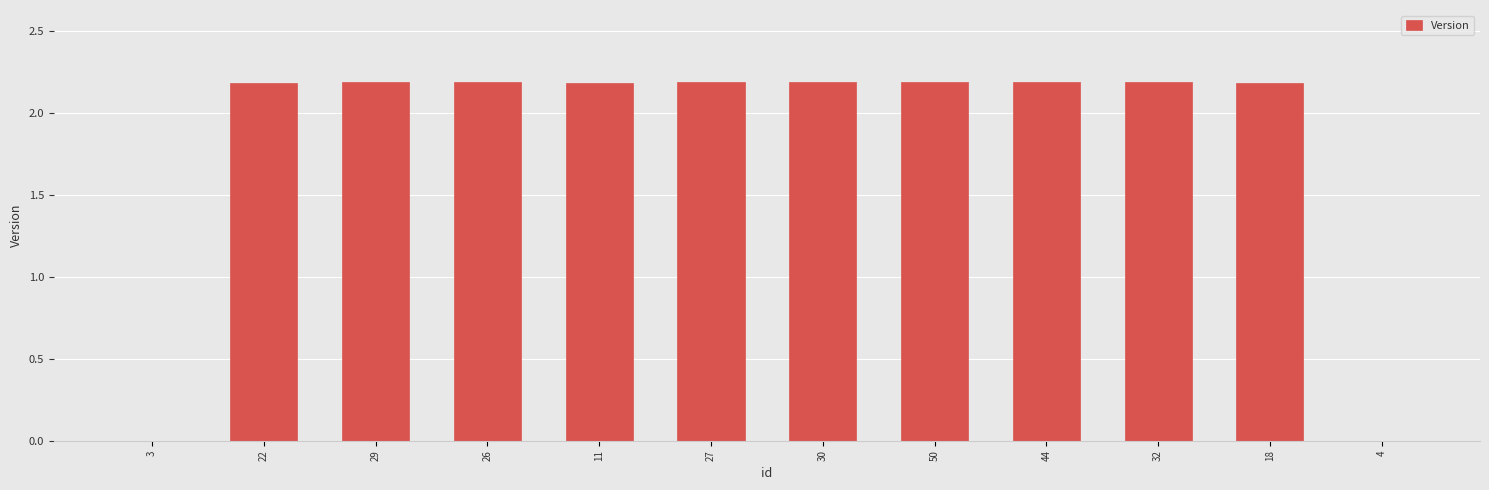

The value at 4 is 0.0. True or false?

True